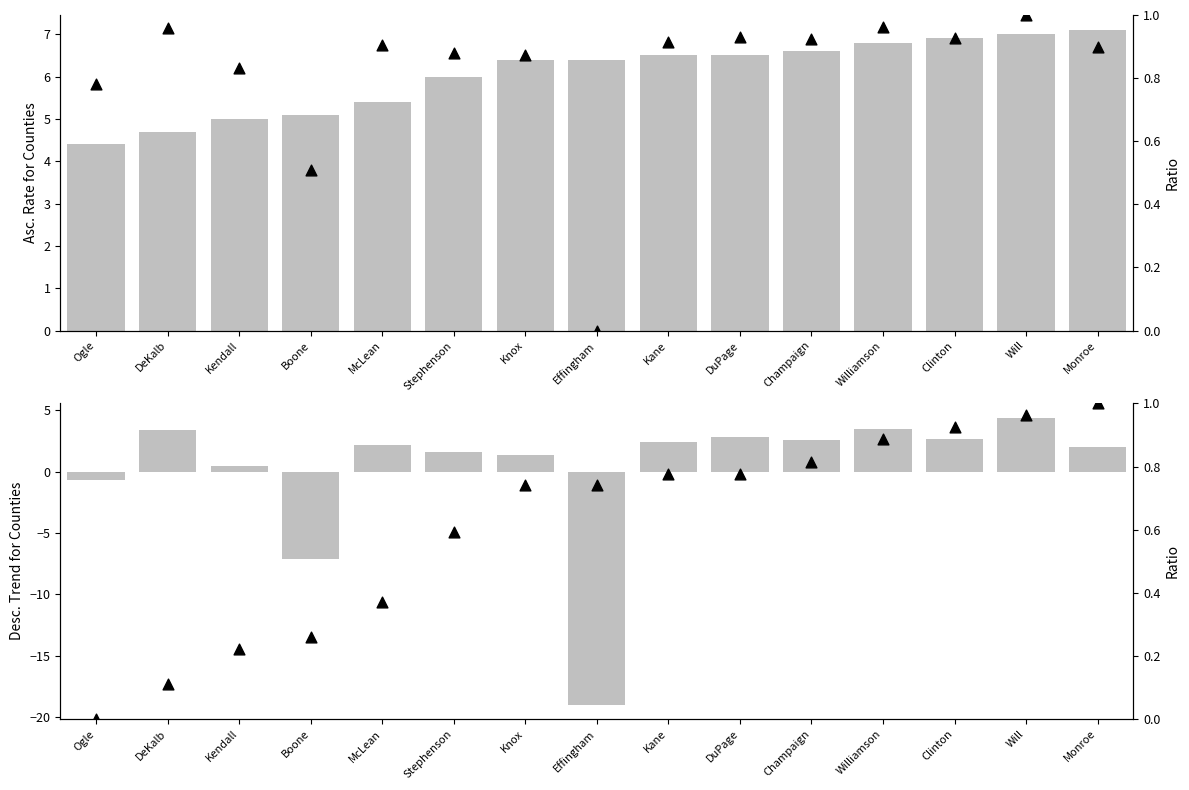

Which series contains the lowest Y value?

Recent 5-Year Trend